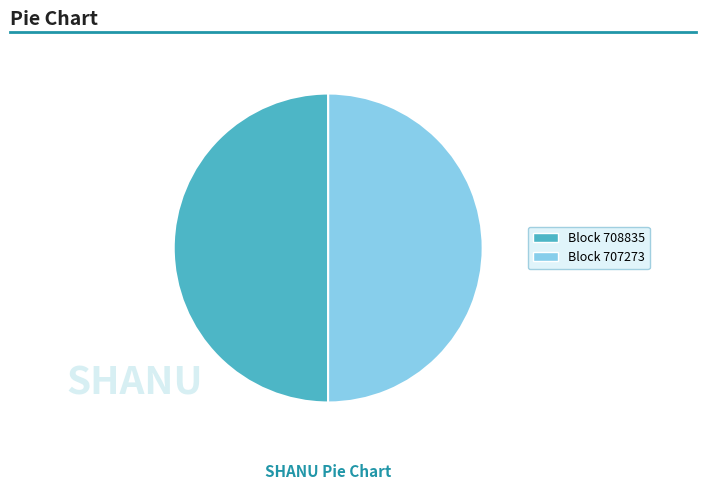

To the nearest percent, what is the average slice percentage?

50%